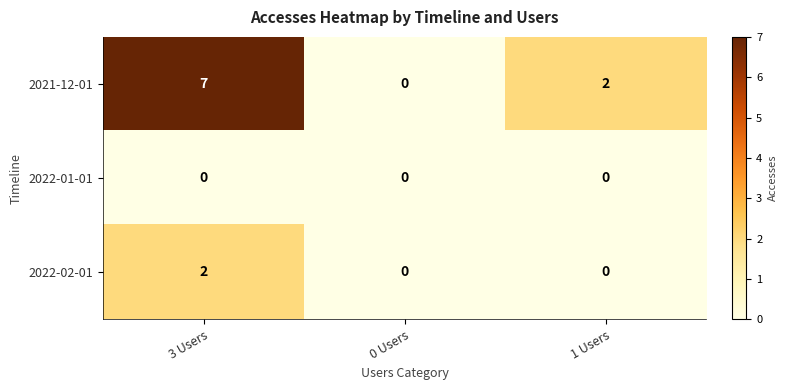

Reading right to left, extract all data points from this chart.

2021-12-01: 1 Users=2	0 Users=0	3 Users=7
2022-01-01: 1 Users=0	0 Users=0	3 Users=0
2022-02-01: 1 Users=0	0 Users=0	3 Users=2